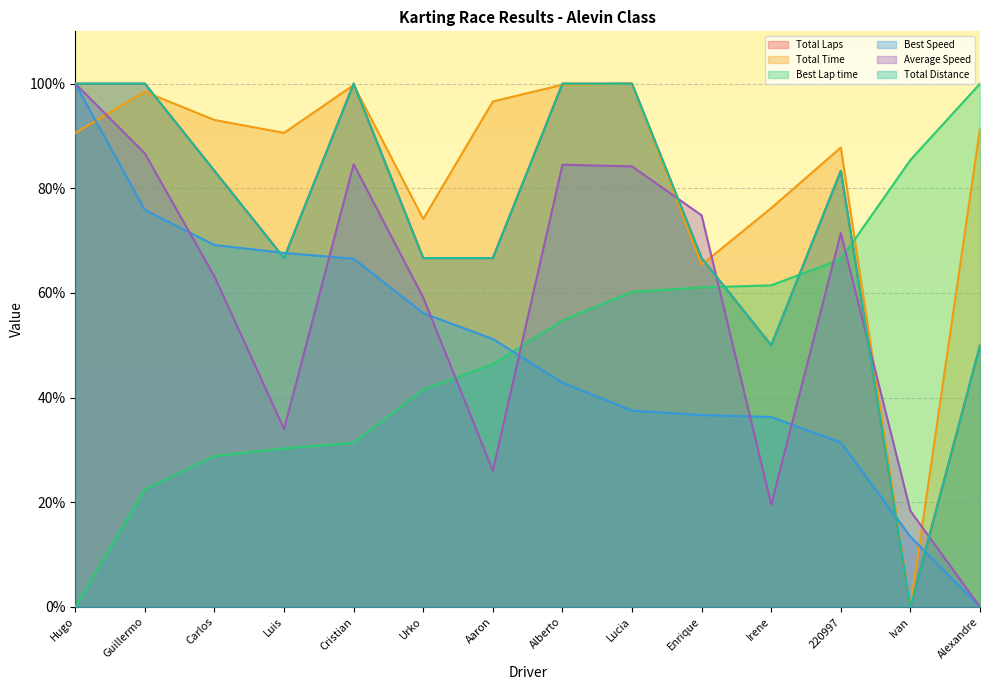

Which category has the highest value in the Total Distance series?

Hugo